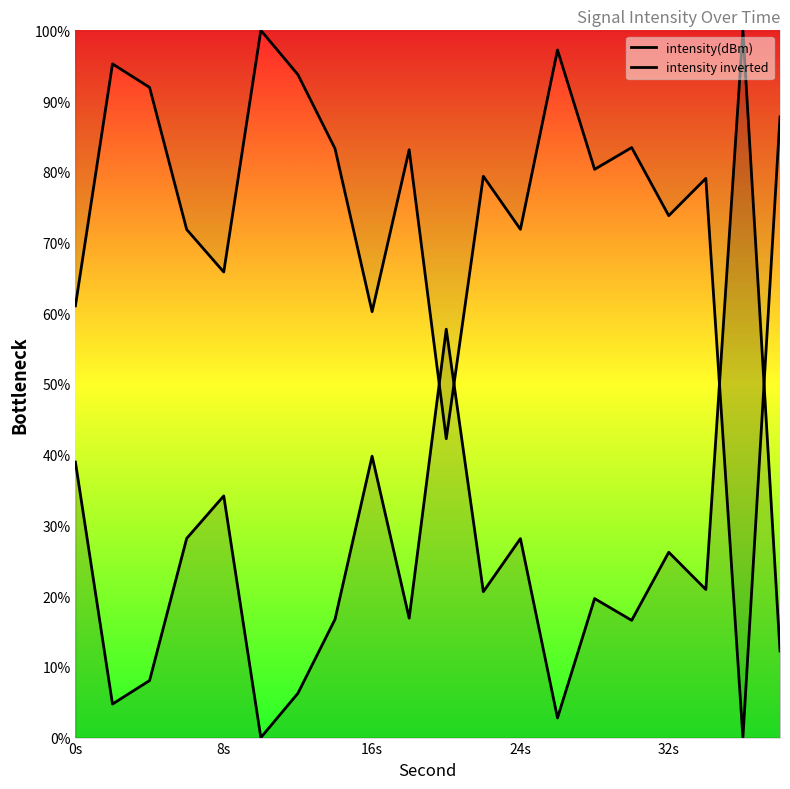

What is the difference between the second highest and minimum values in the intensity inverted series?

97.2